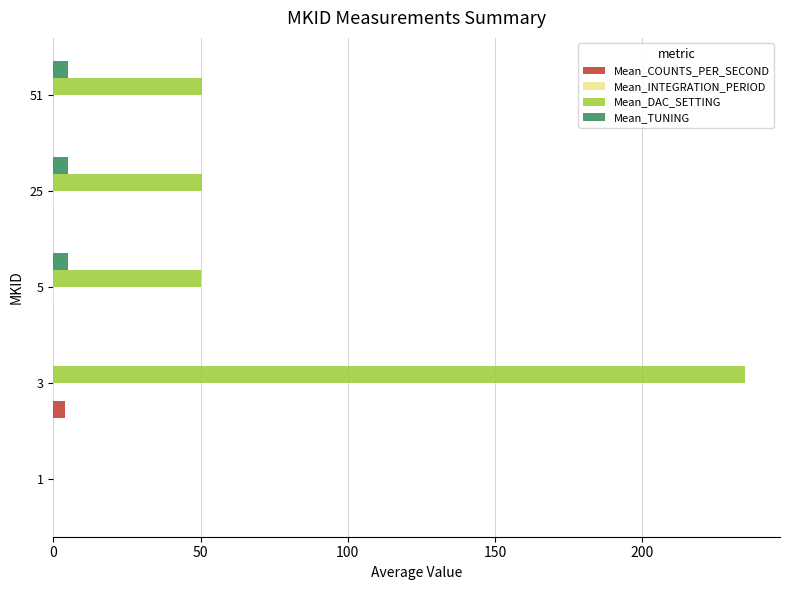

Between 1 and 51, which series saw the biggest shift?

Mean_DAC_SETTING